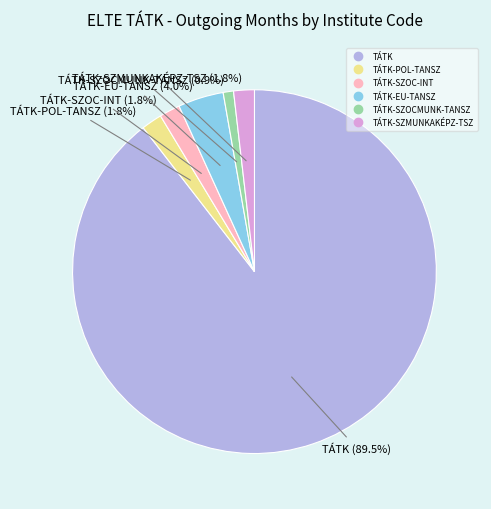

Is there a majority slice in this chart?

Yes